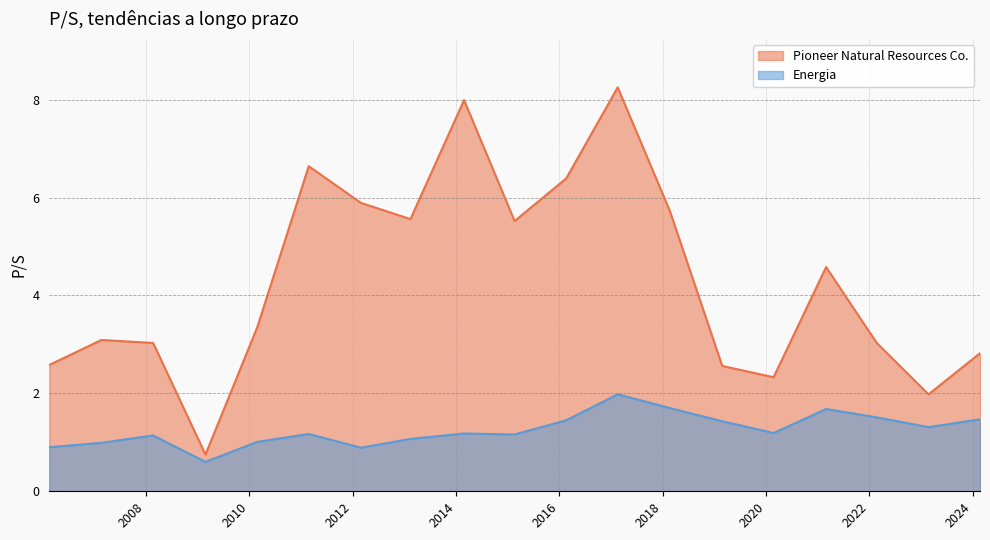

What is the average value of the Pioneer Natural Resources Co. series?

4.3